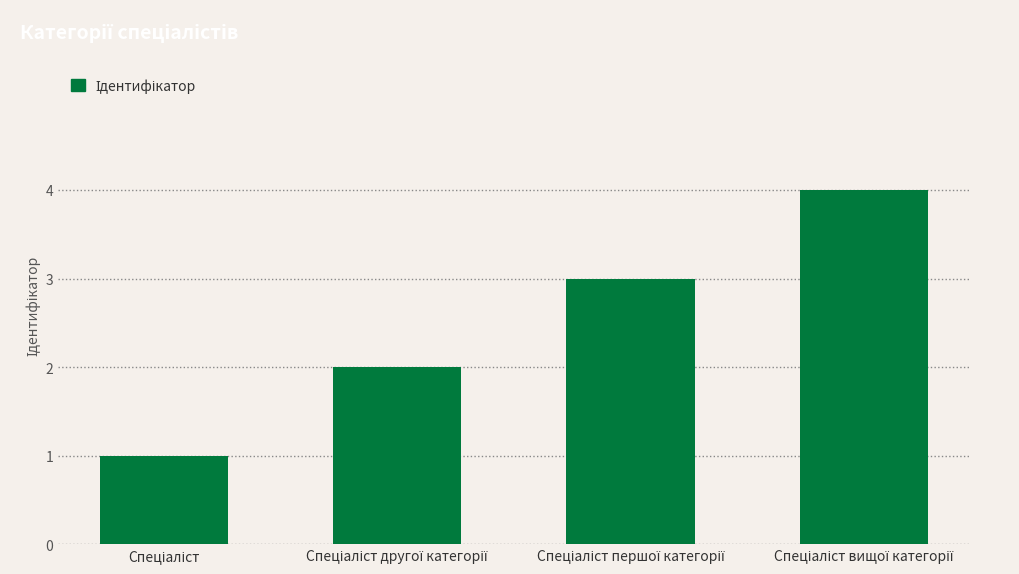

How many series are shown in this chart?

1